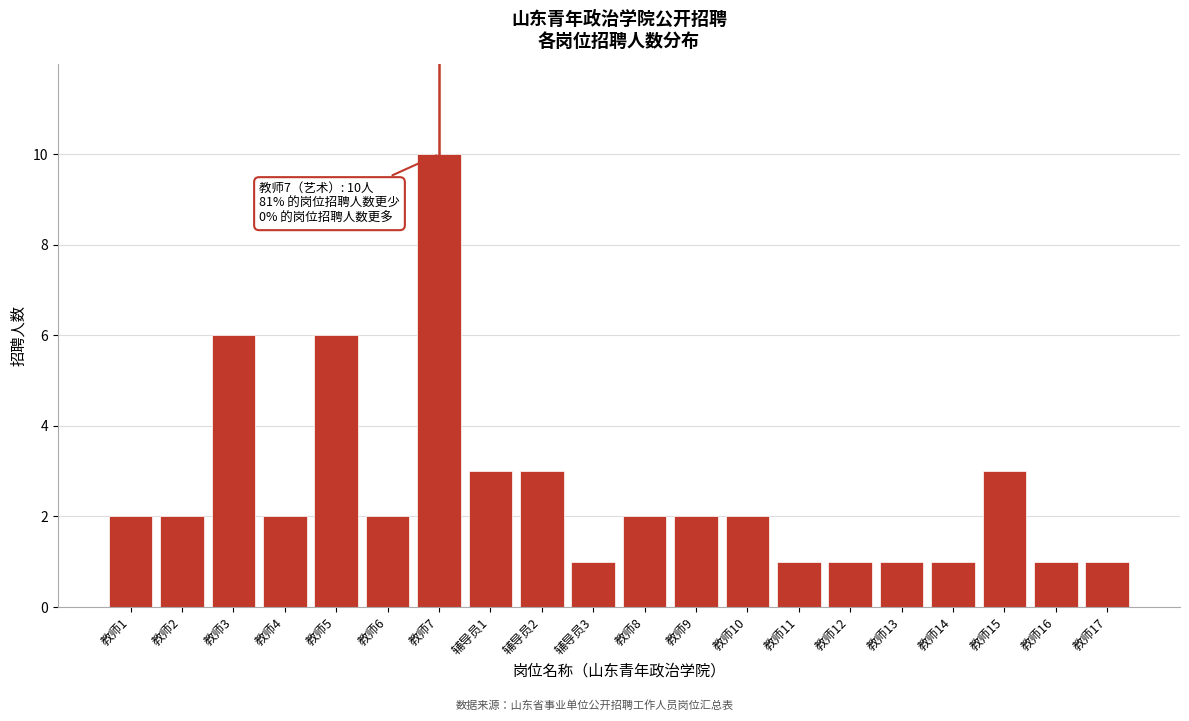

Reading left to right, list all the values displayed in this chart.

2	2	6	2	6	2	10	3	3	1	2	2	2	1	1	1	1	3	1	1